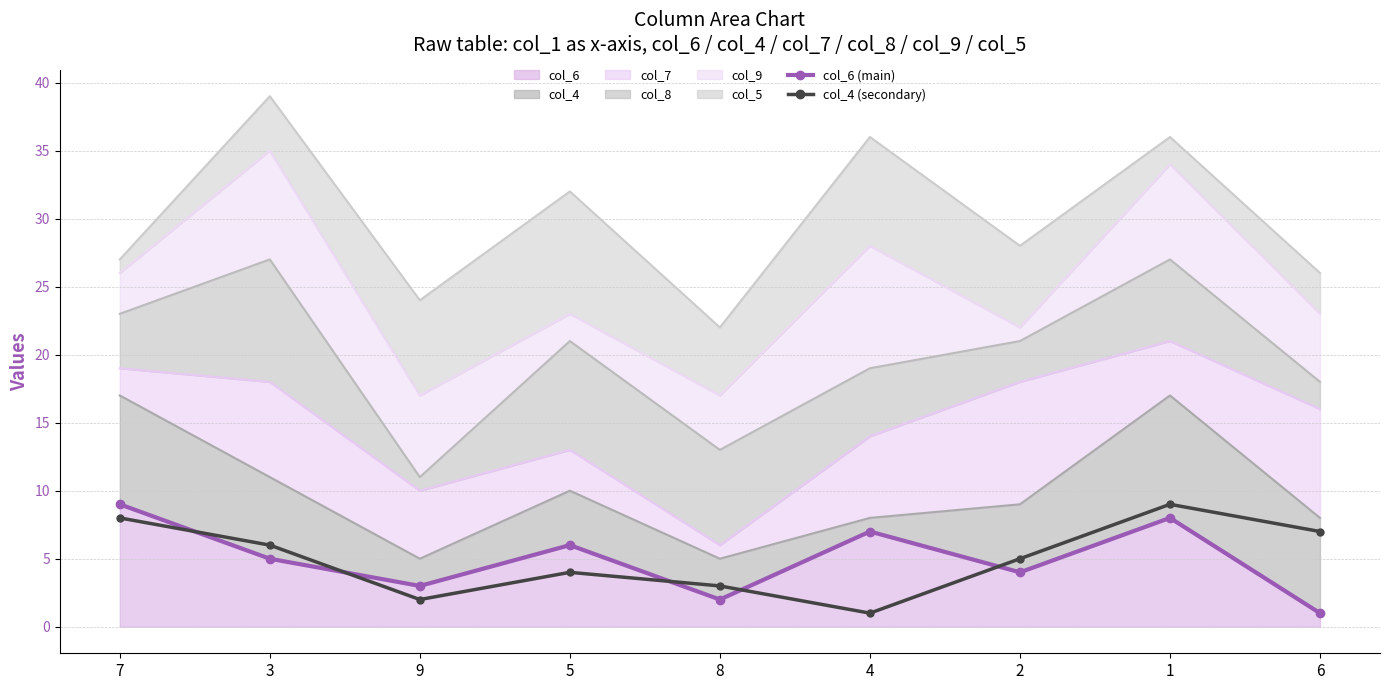

Is the value of col_4 (secondary) at 8 greater than the value of col_6 (main) at 7?

No